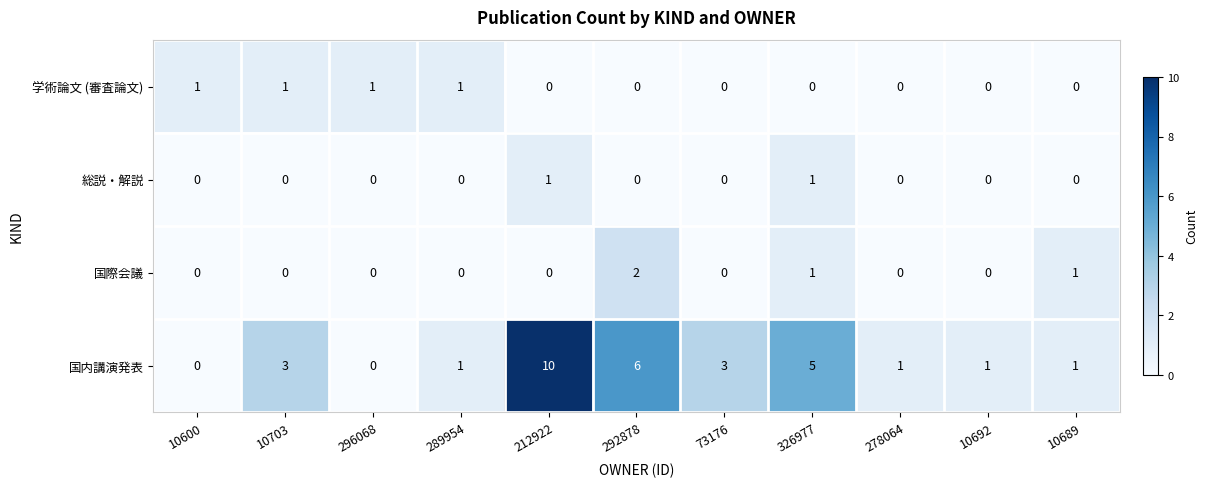

How many 学術論文 (審査論文) values are between 0 and 1?

11